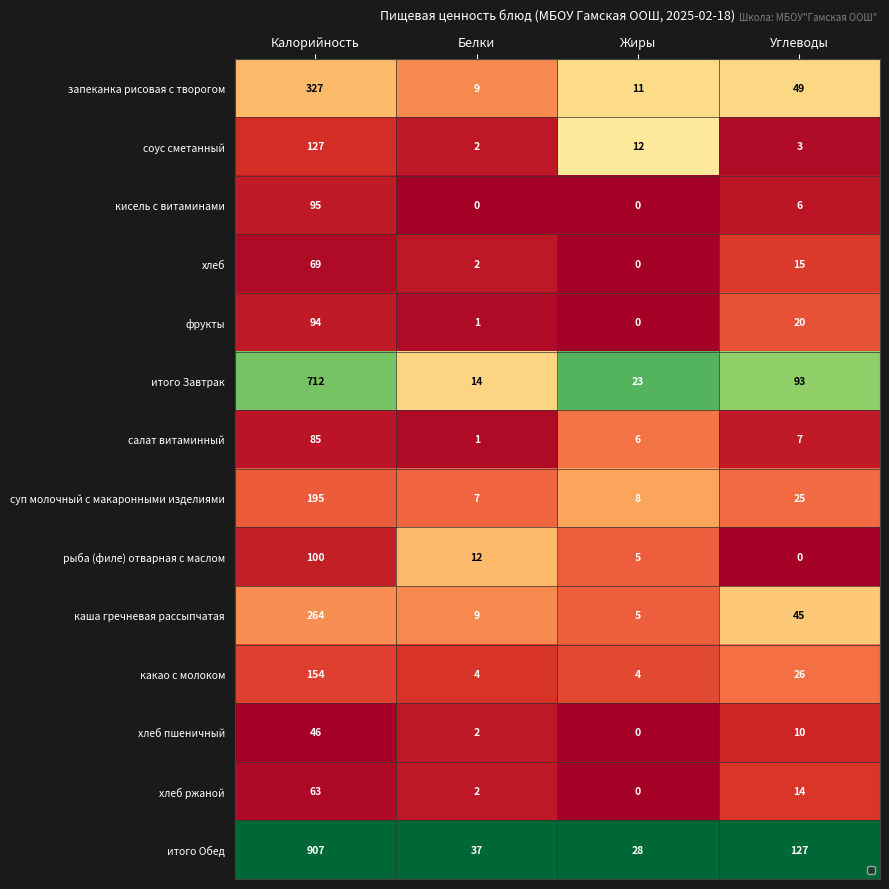

Where is салат витаминный nearest to the value 43?

Углеводы